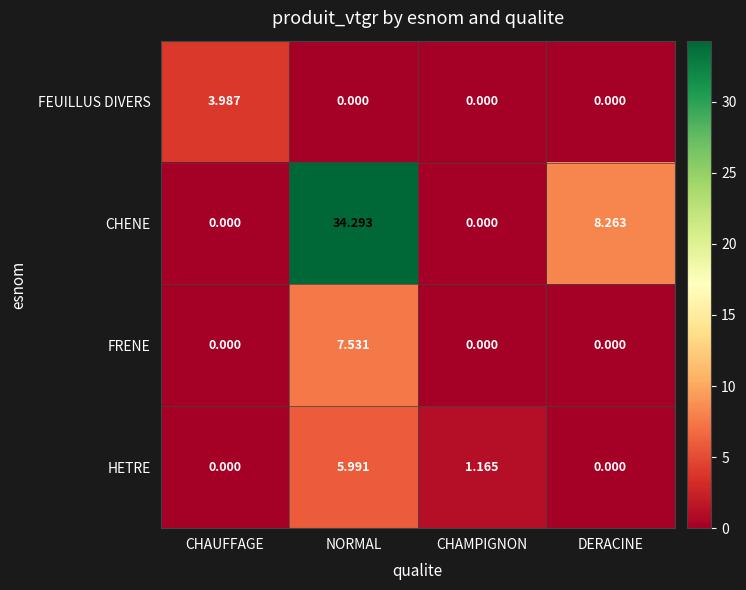

At which category is the sum across all series the highest?

NORMAL